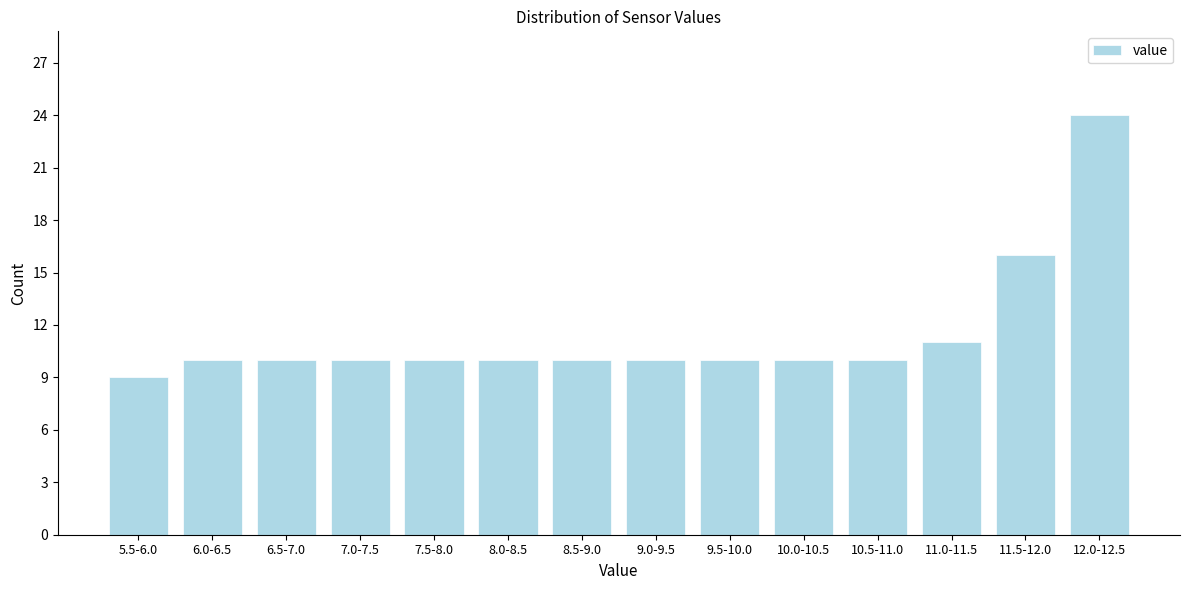

Reading left to right, list all the values displayed in this chart.

9	10	10	10	10	10	10	10	10	10	10	11	16	24